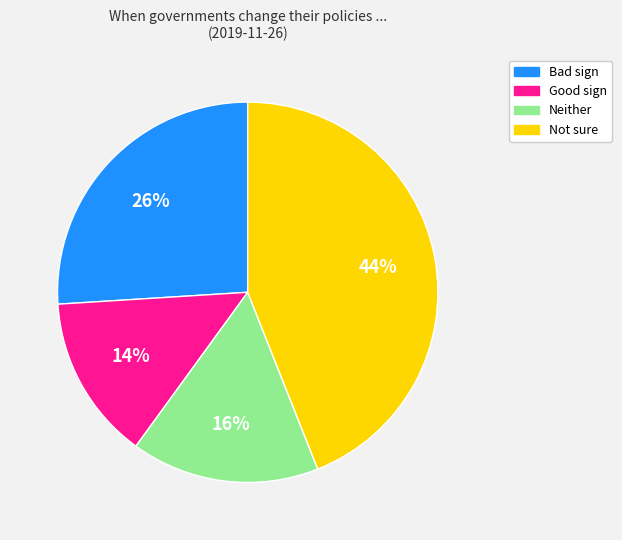

Does any single category account for the majority?

No